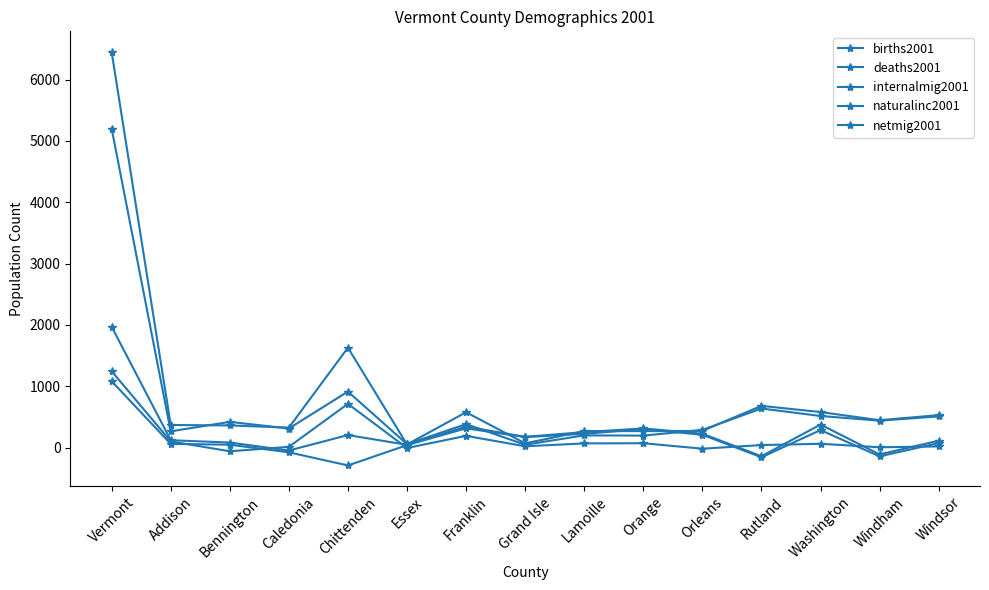

How many categories are shown in the chart?

15